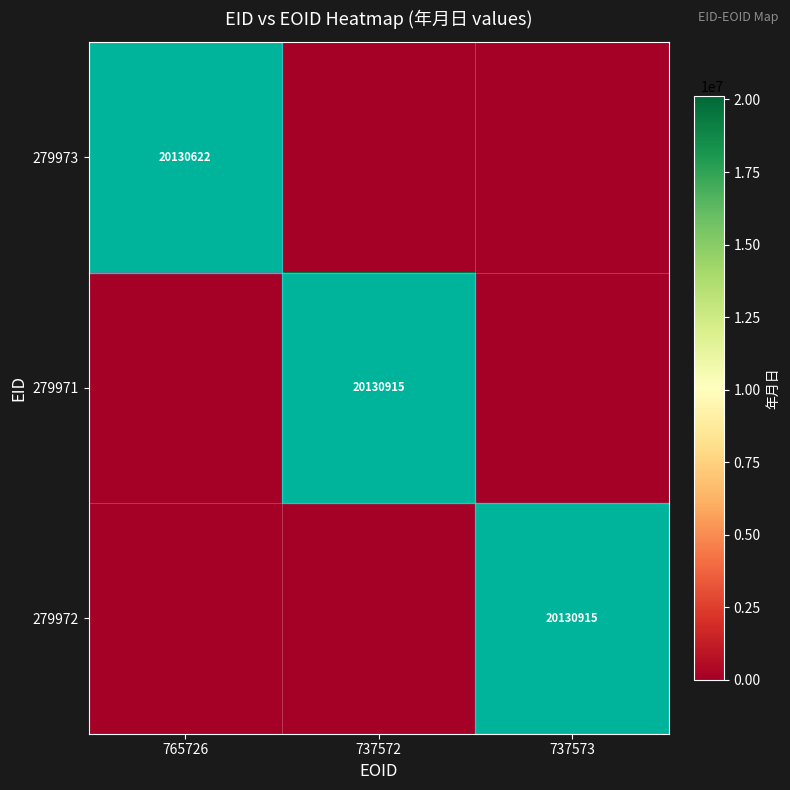

True or false: 279973 has a value of 6639696 at 765726.

False